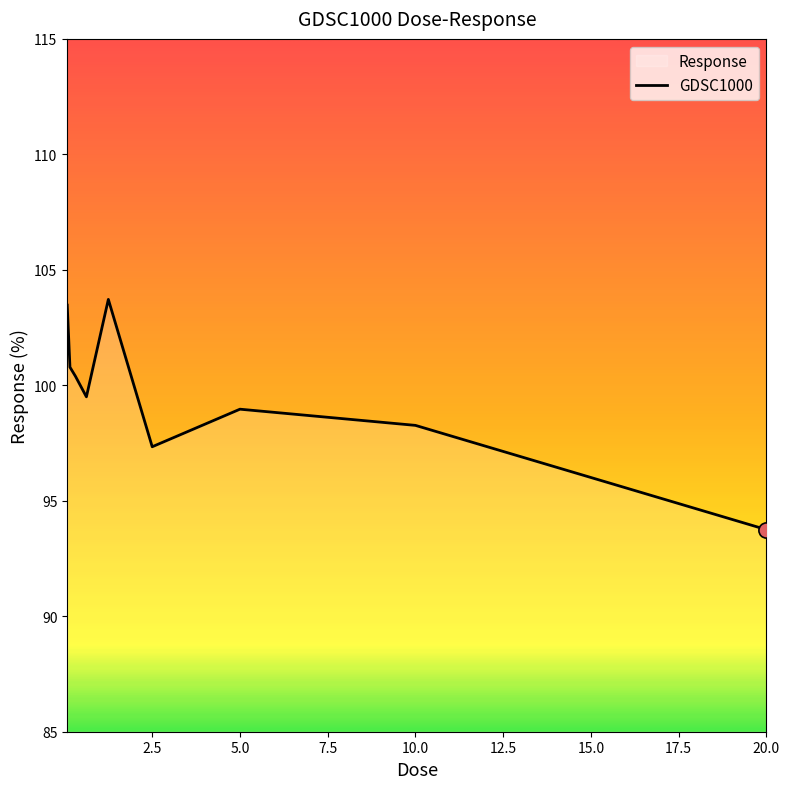

What is the change in value from 0.15625 to 20.0?

-7.0